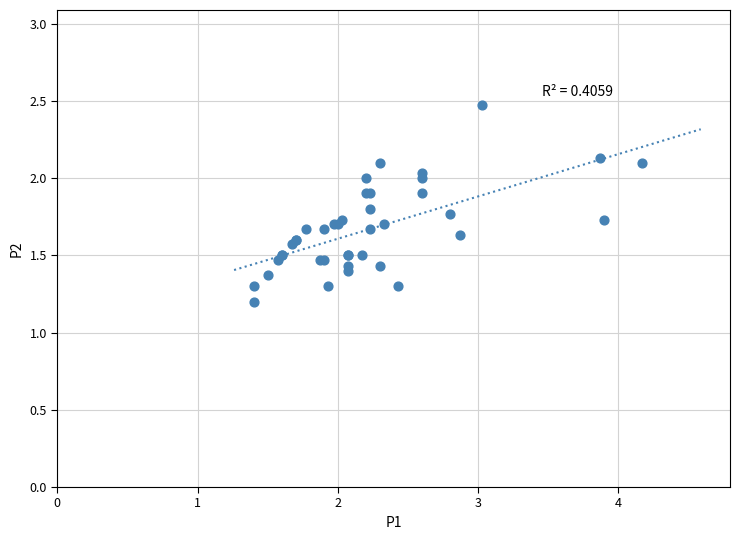

What Y value in the scatter plot is closest to 1?

1.2